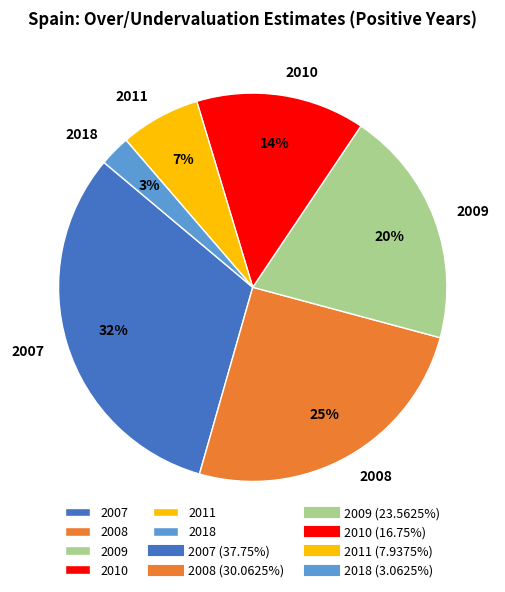

Which has a higher value, 2008 or 2018?

2008